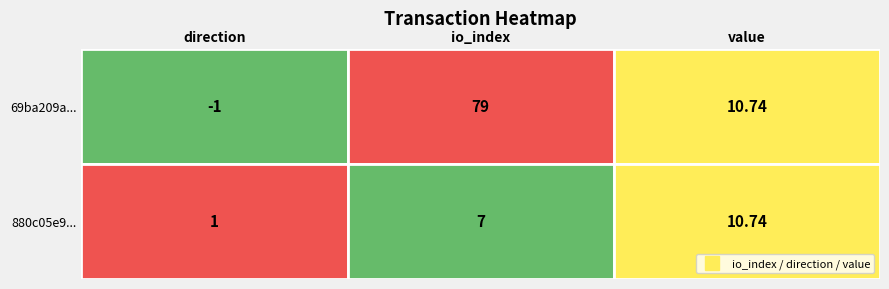

Where does the 880c05e95c548da35e98bf7009096caccf69d60 series first go above 7?

value